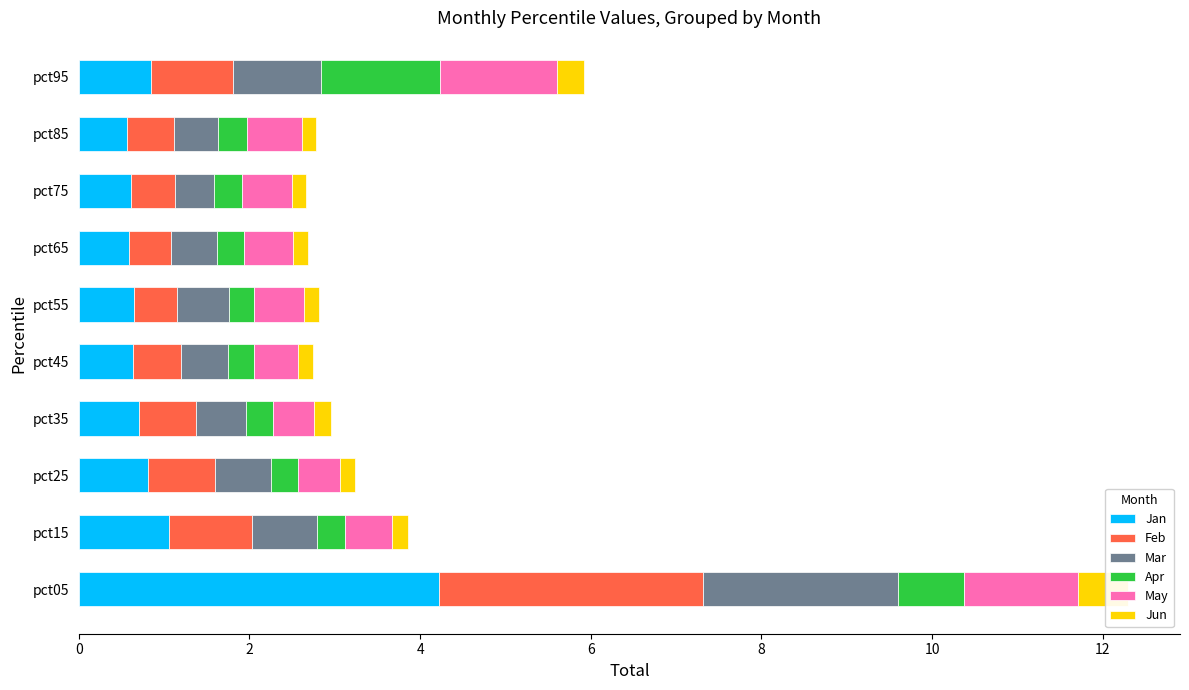

What is the value of the Jun bar at the 5th from the left?

0.2